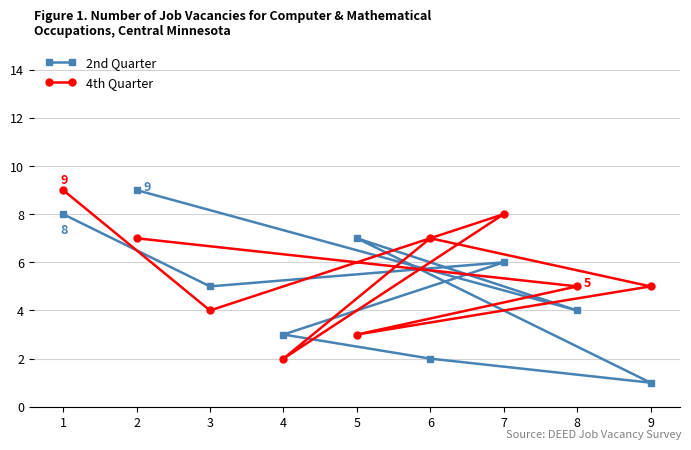

Rank the categories by 4th Quarter value from lowest to highest.

4, 5, 3, 9, 8, 6, 2, 7, 1